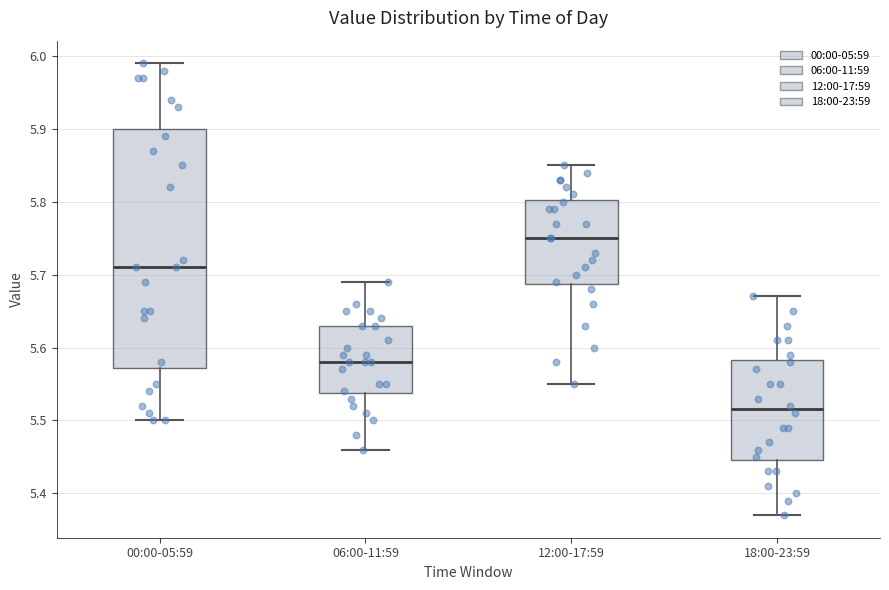

Reading left to right, transcribe this box plot: for each box, give where its median line is, the range the box spans, and where its two whiskers end, as read against the y-axis. The values are not printed on the chart, so give them approximately, as read against the axis.

00:00-05:59: median 5.71, box 5.57 to 5.90, whiskers 5.50 to 5.99
06:00-11:59: median 5.58, box 5.54 to 5.63, whiskers 5.46 to 5.69
12:00-17:59: median 5.75, box 5.69 to 5.80, whiskers 5.55 to 5.85
18:00-23:59: median 5.52, box 5.45 to 5.58, whiskers 5.37 to 5.67